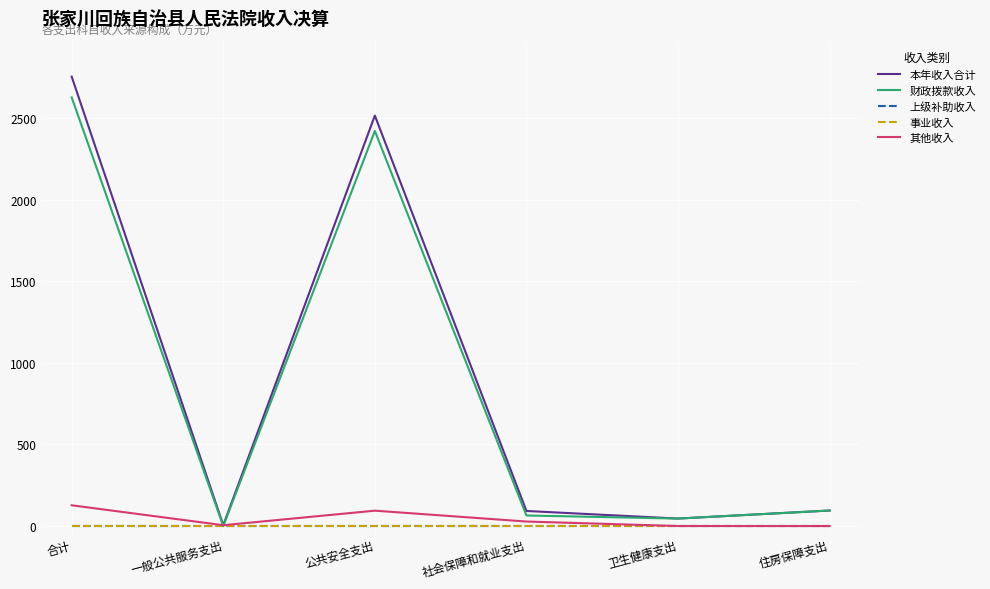

Is it true that 其他收入 equals 94.2 at 公共安全支出?

True